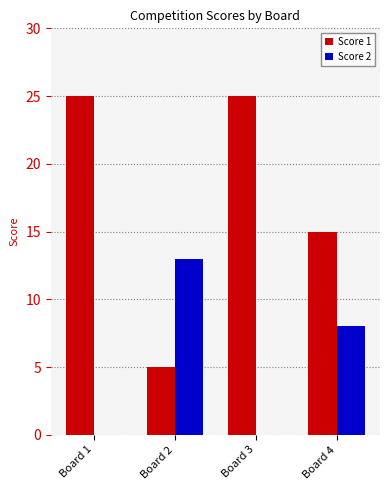

What is the spread (max minus min) of values at Board 1?

25